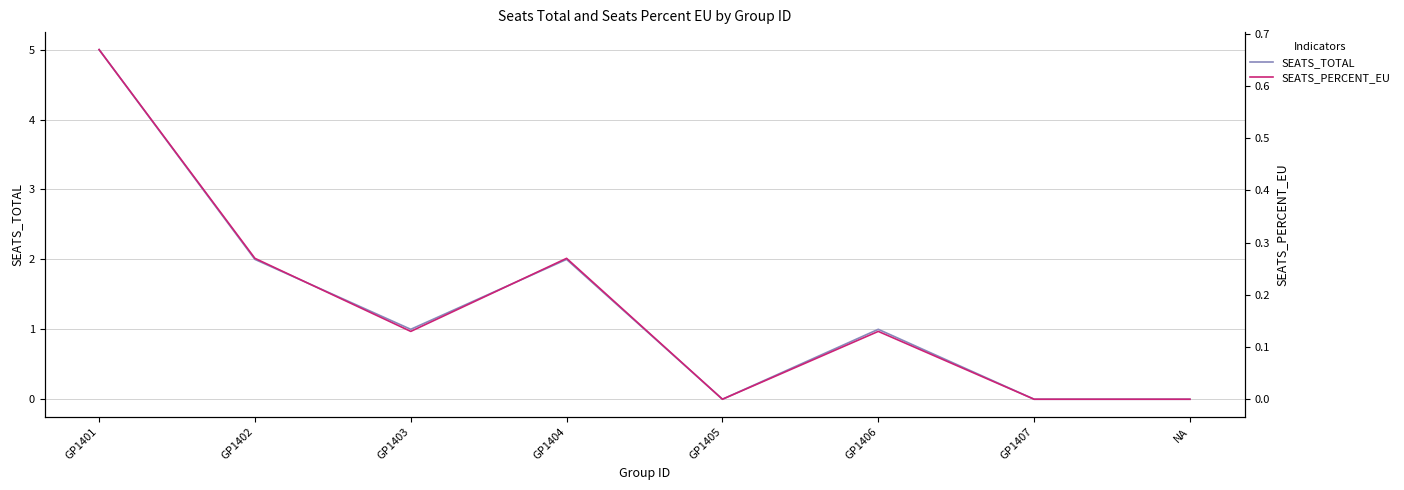

At which label does SEATS_PERCENT_EU reach its peak?

GP1401